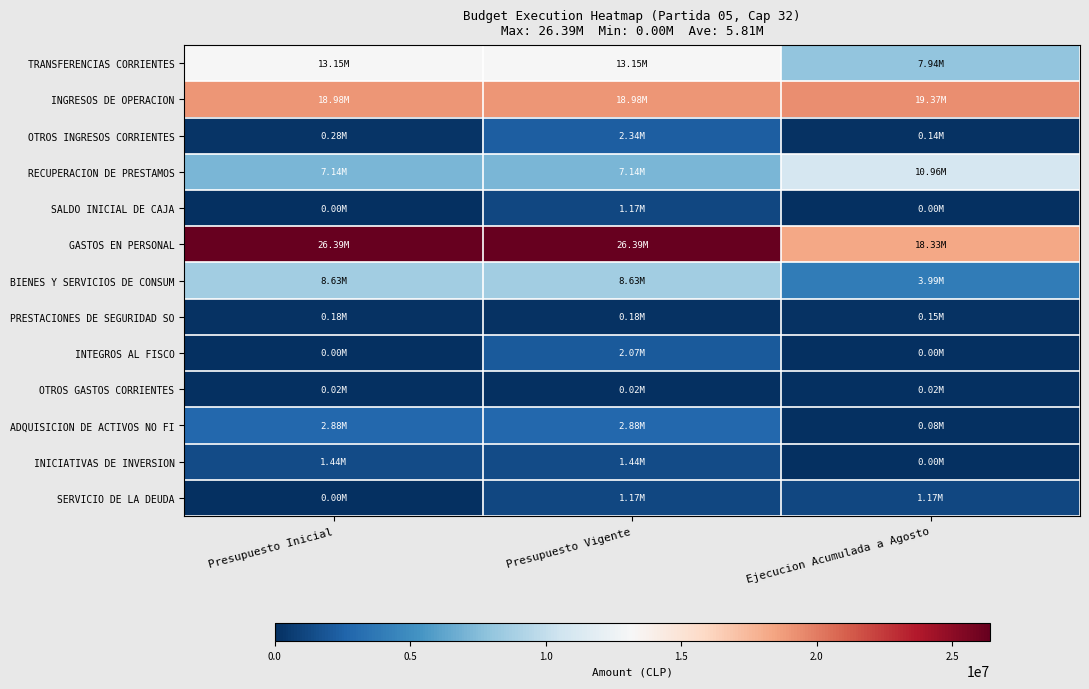

Which category has the highest value across all series?

Presupuesto Inicial